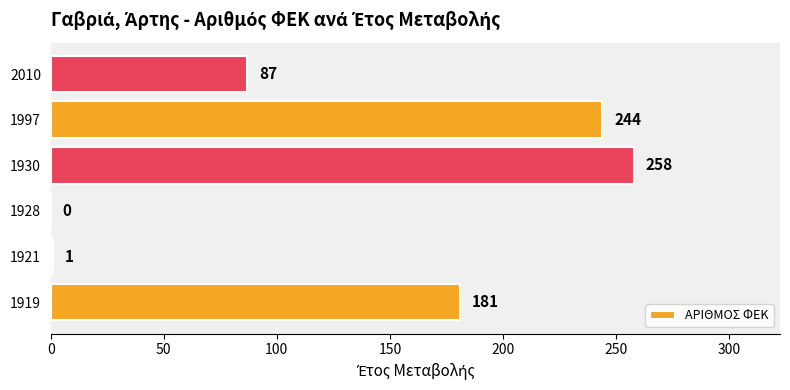

What is the sum of the values at 1919 and 1997?

425